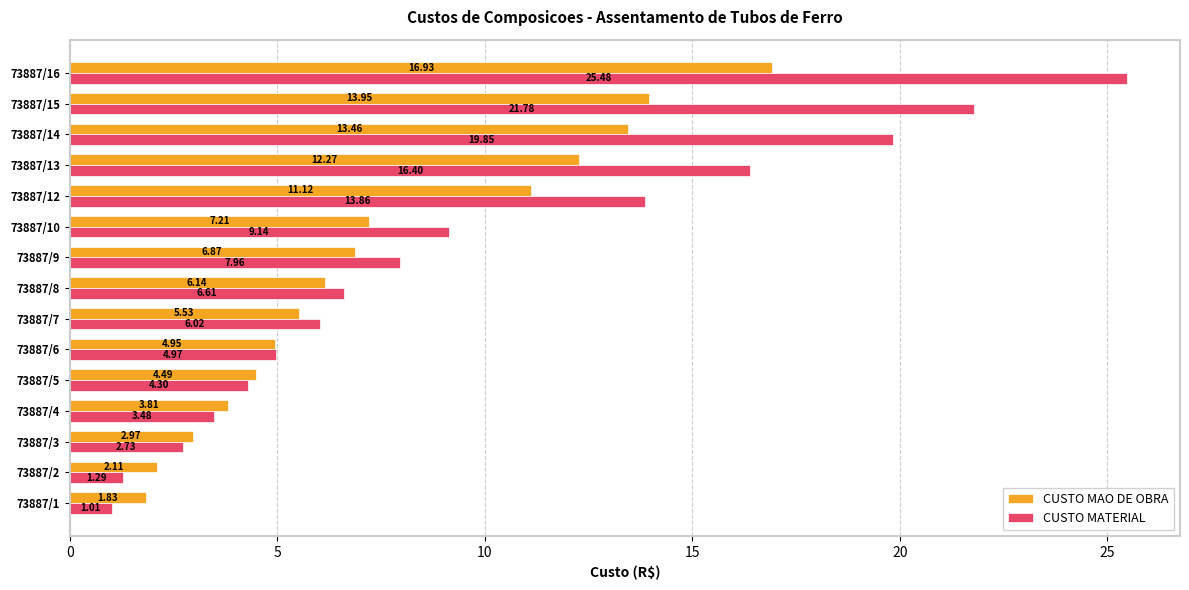

Between 73887/2 and 73887/3, which series saw the biggest shift?

CUSTO MATERIAL